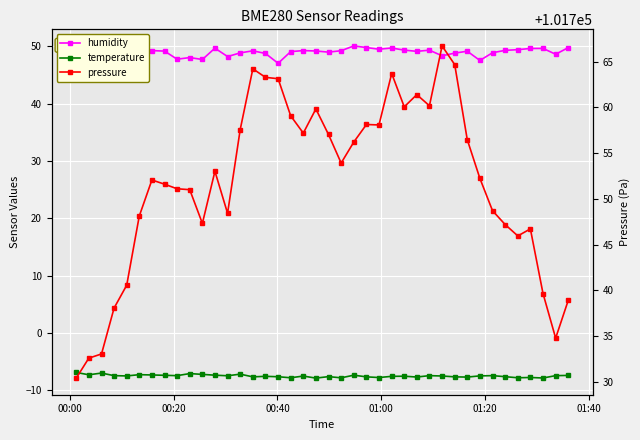

What are all the series names shown in the legend?

humidity, temperature, pressure